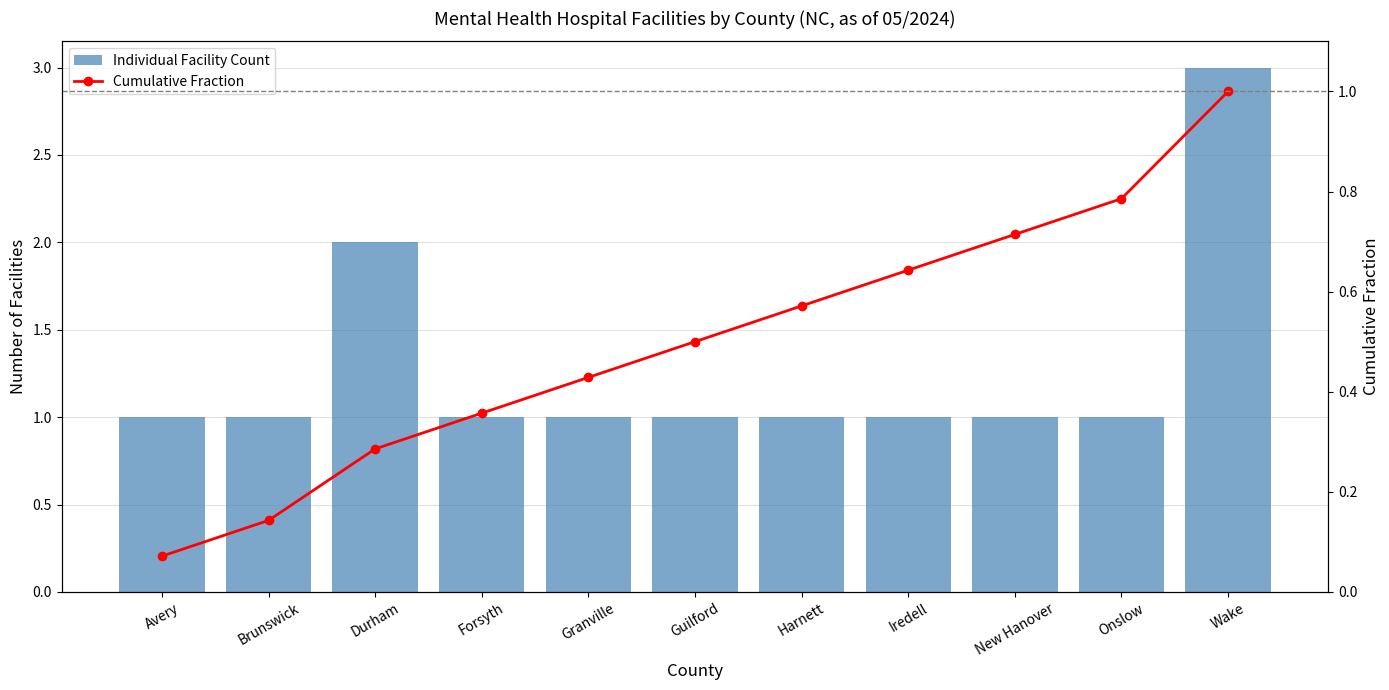

Reading right to left, what are all the values shown in this chart?

Individual Facility Count: 3.0	1.0	1.0	1.0	1.0	1.0	1.0	1.0	2.0	1.0	1.0
Cumulative Fraction: 1.0	0.8	0.7	0.6	0.6	0.5	0.4	0.4	0.3	0.1	0.1